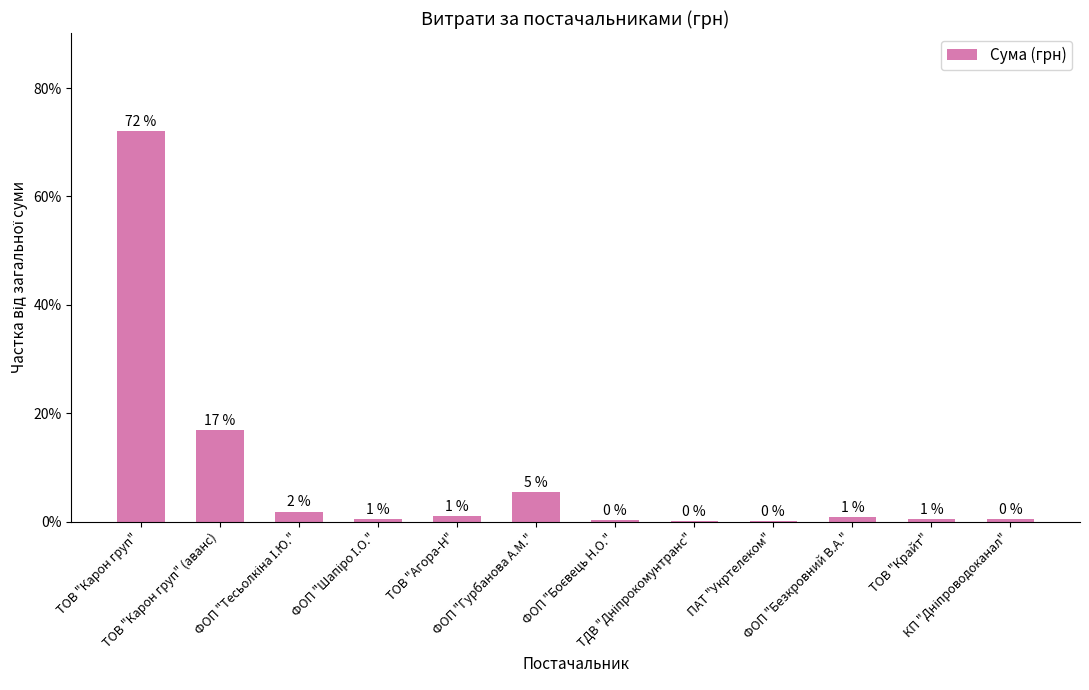

What is the sum of all values?

100.0